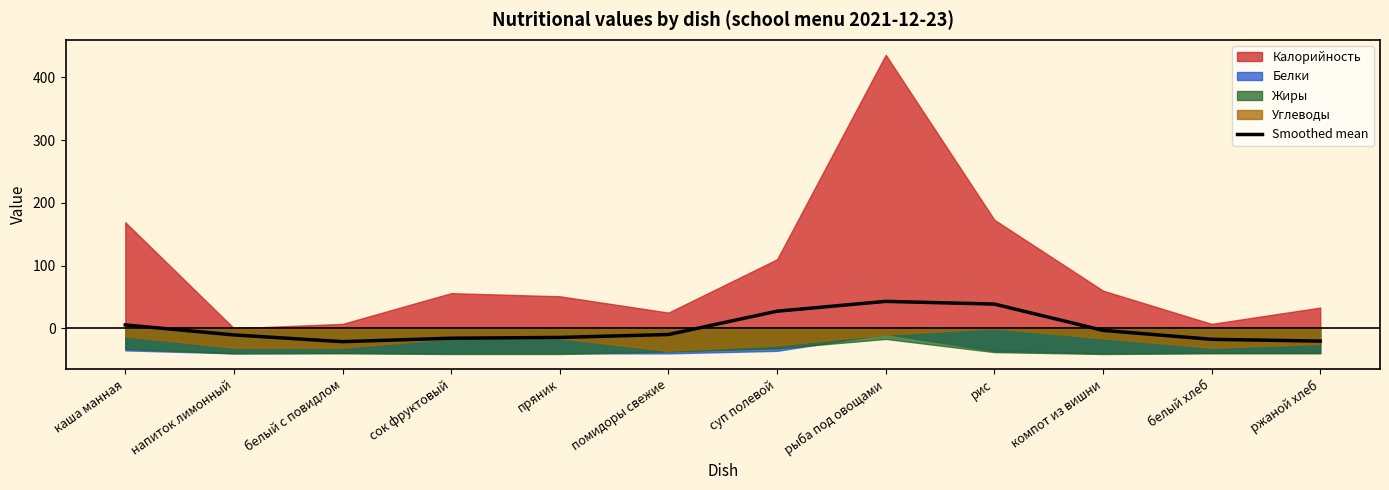

The Smoothed mean series shows 38.5 at рис. True or false?

True